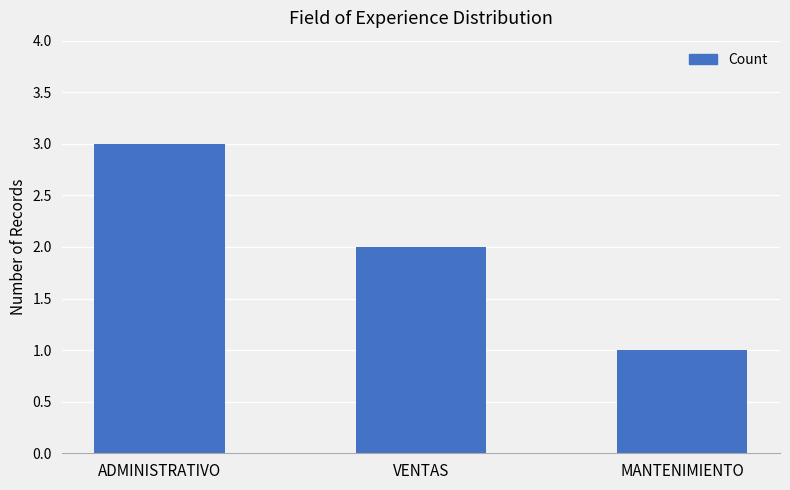

What is the average value?

2